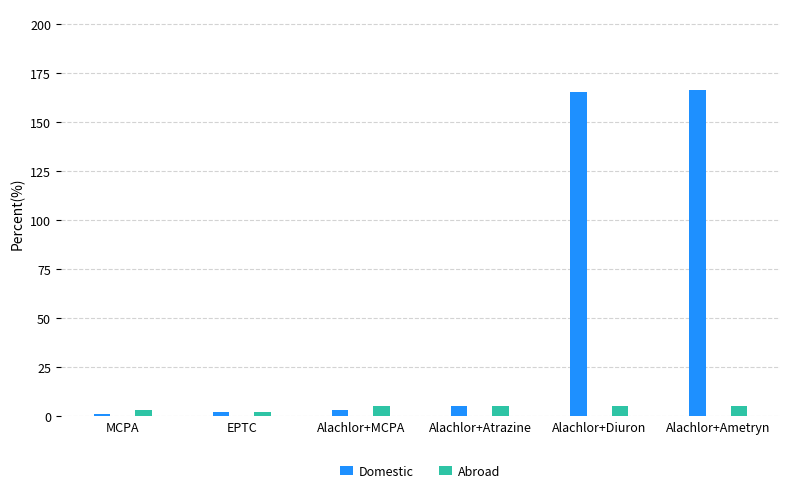

Which label corresponds to the smallest value in the chart?

MCPA